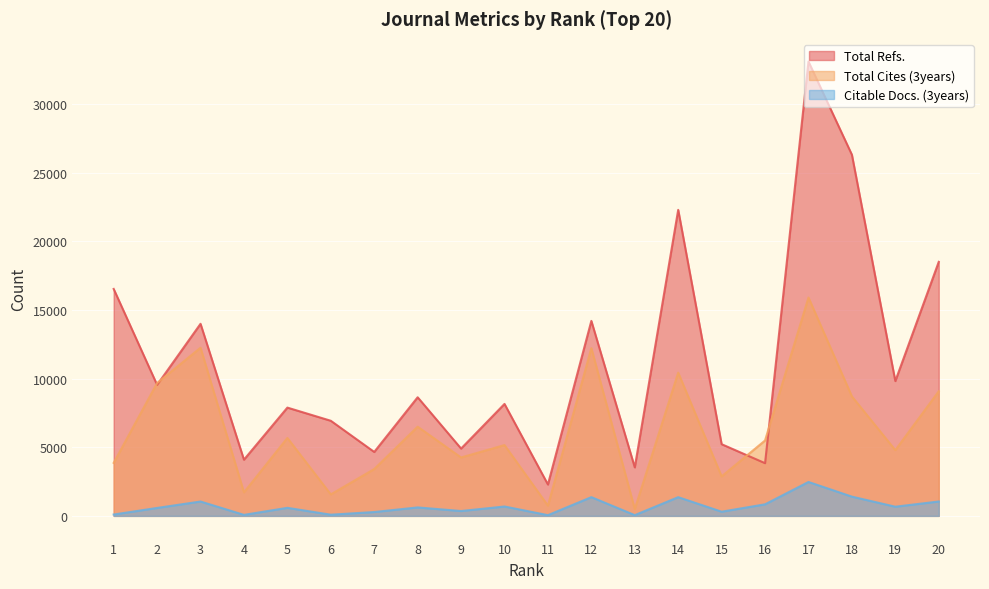

How many lines are shown in the chart?

3